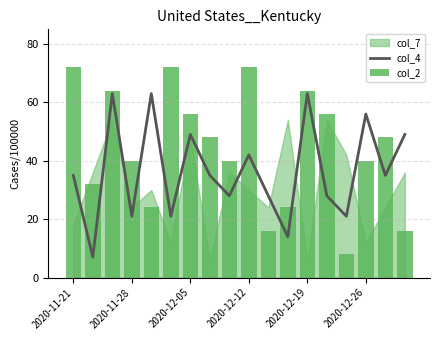

What is the lowest value of the col_4 series?

7